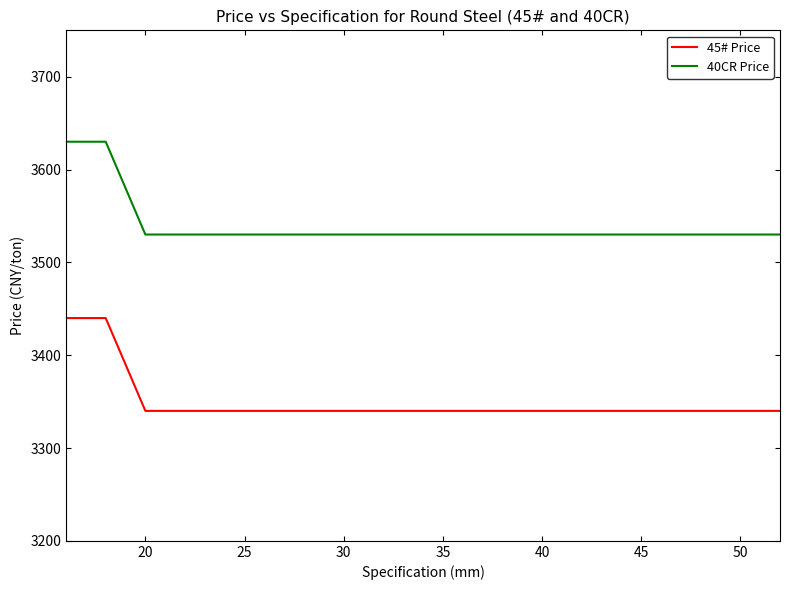

Which series has the largest total across all categories?

40CR Price